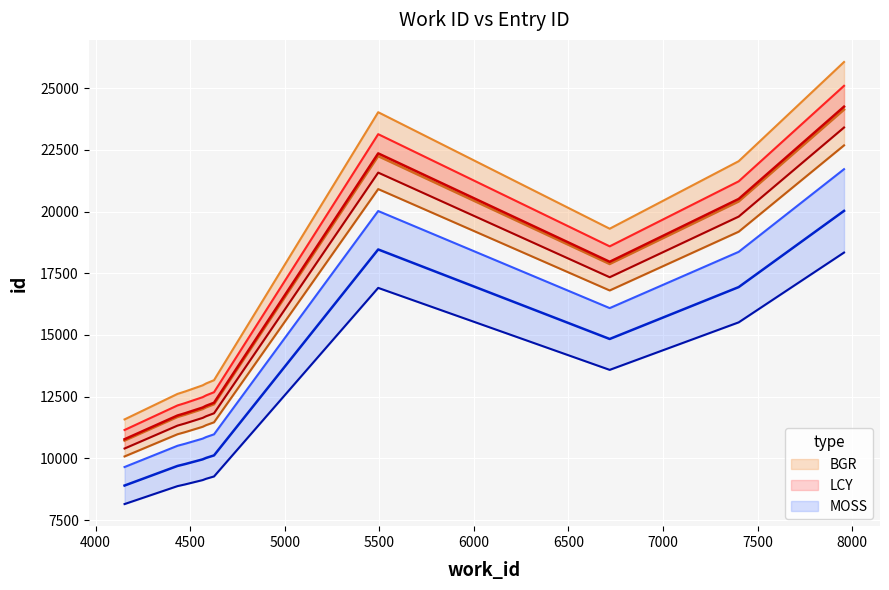

What is the difference between the second highest and minimum values in the id series?

11526